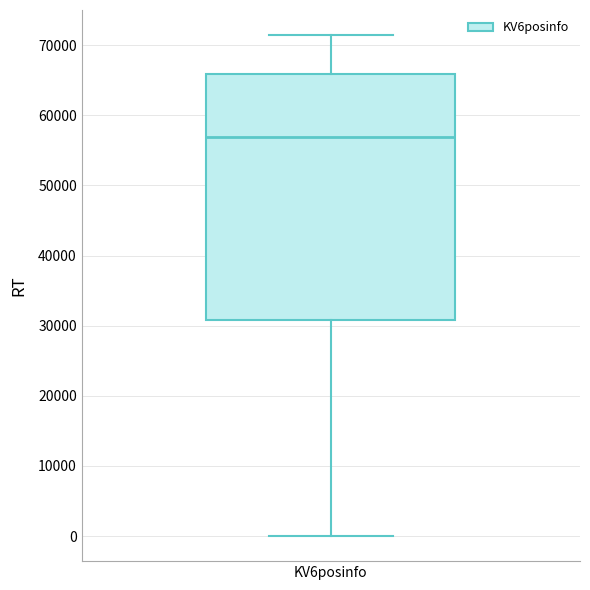

Read this box plot against the y-axis: the position of the median line, the range covered by the box, and the ends of both whiskers. The values are not printed on the chart, so give them approximately, as read against the axis.

median 57000, box 31000 to 66000, whiskers 0 to 71000